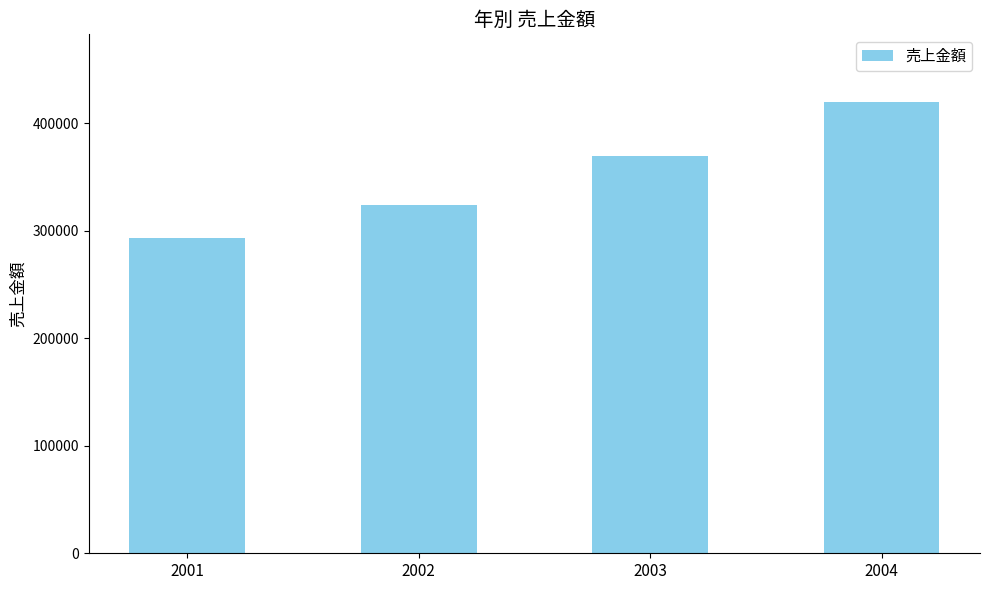

How many bars are there in total?

4